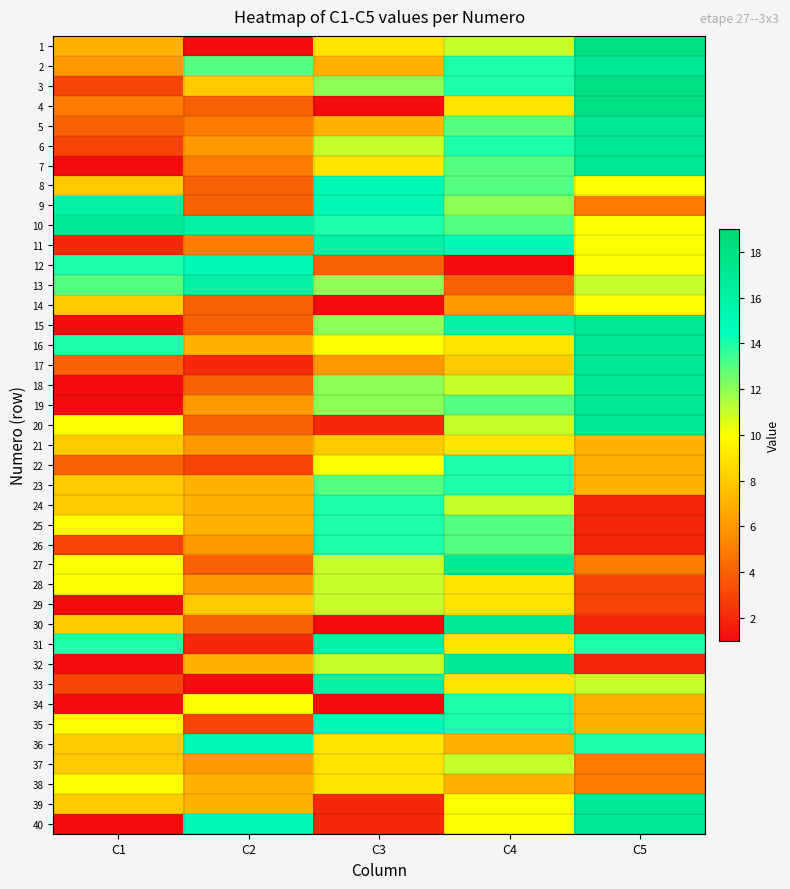

At how many categories does at least one series exceed 10?

5